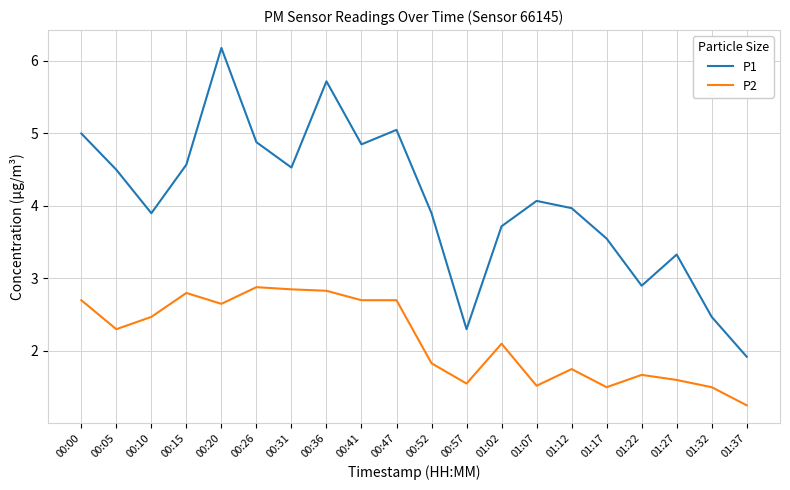

What is the total value across all series at 01:12?

5.7